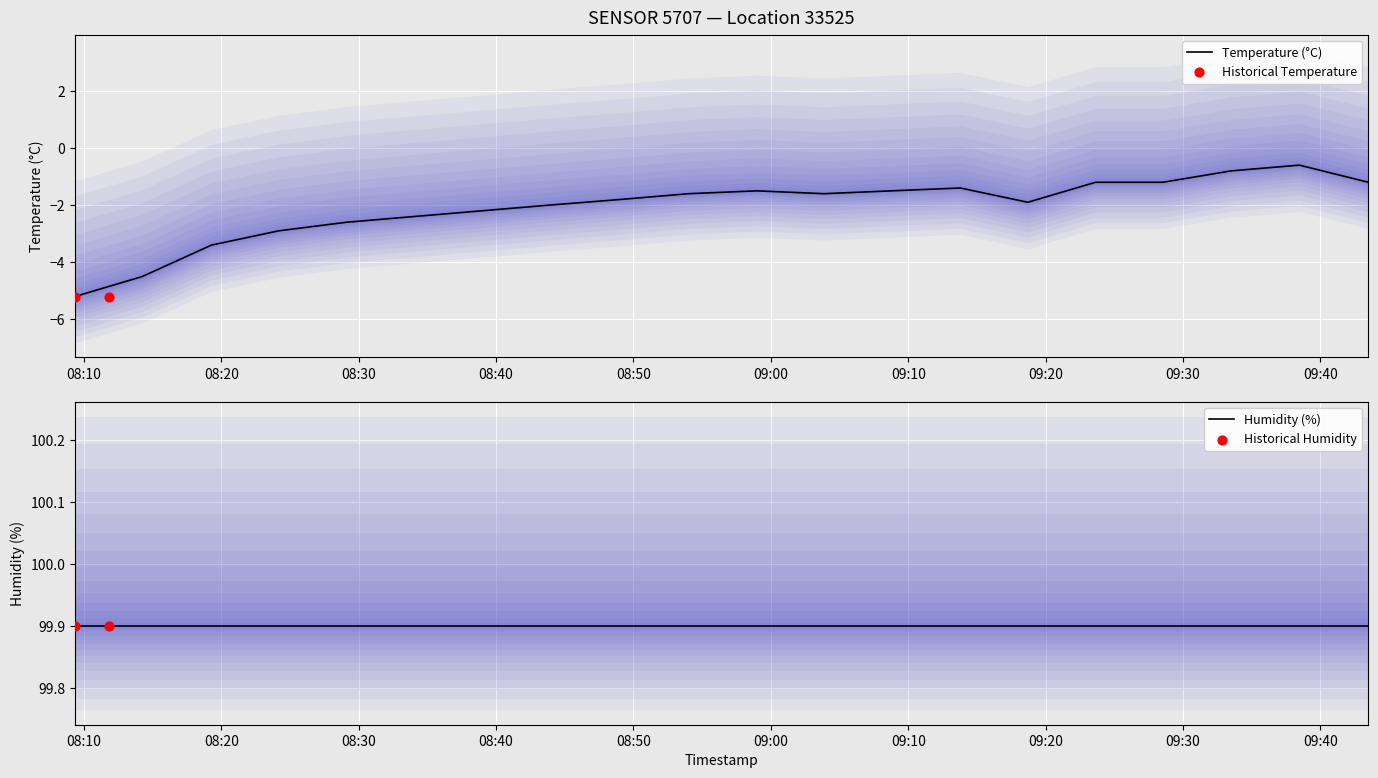

What is the change in value from 2022-12-18T08:49:06 to 2022-12-18T08:58:58?

+0.3